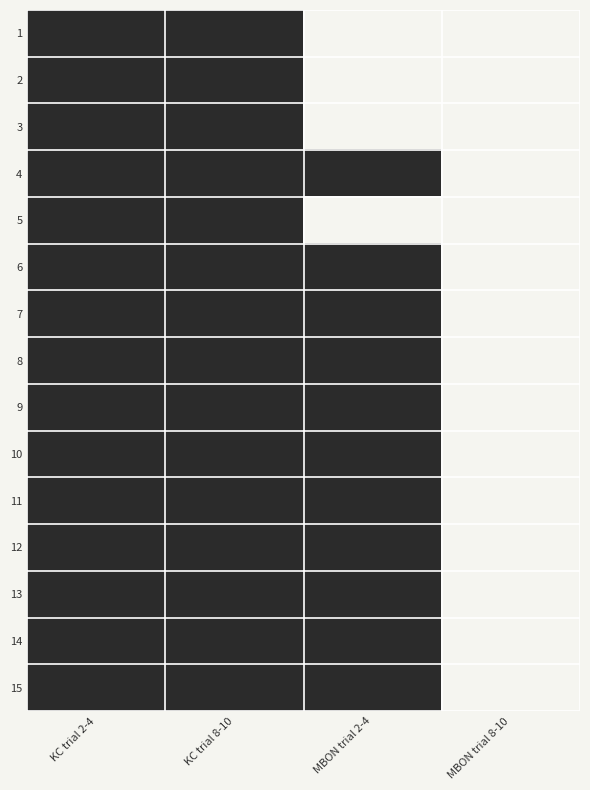

How many data points does each series have?

4